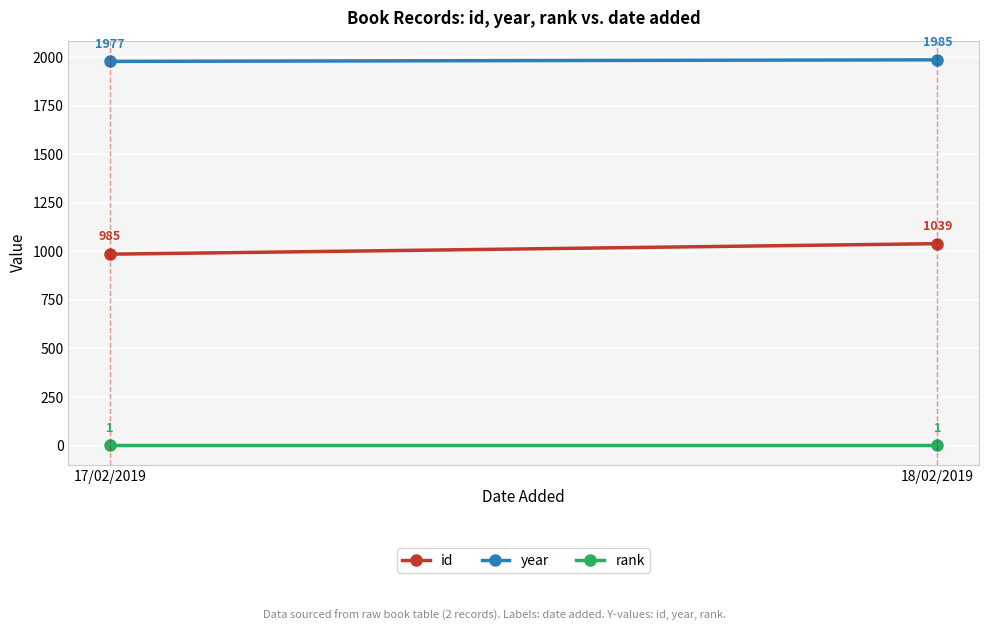

What is the difference between the maximum and minimum values in the id series?

54